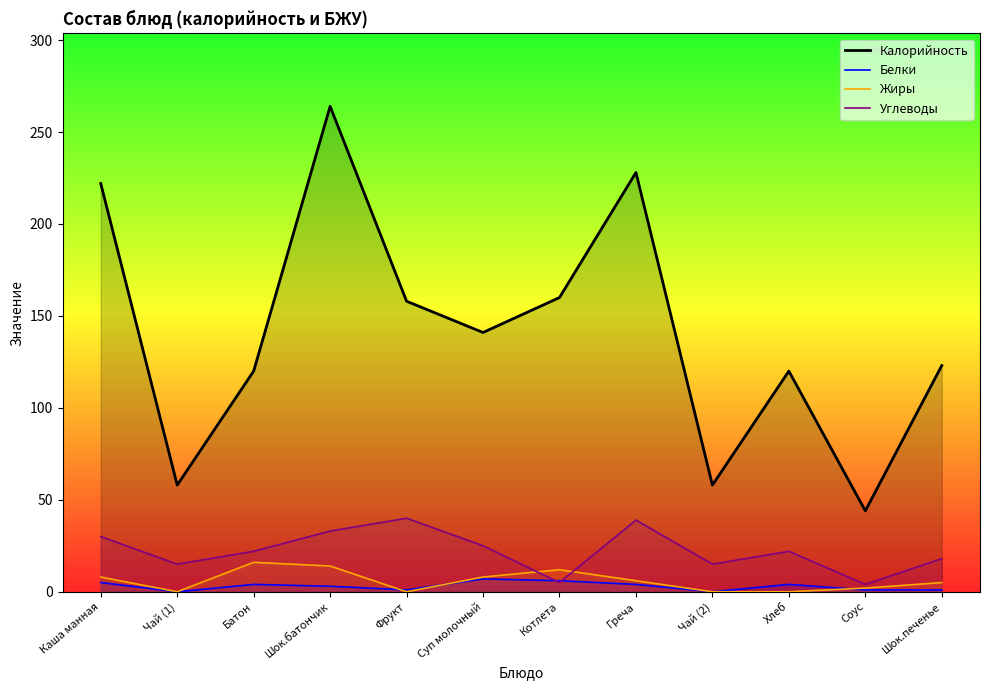

Which series has the widest spread of values?

Калорийность